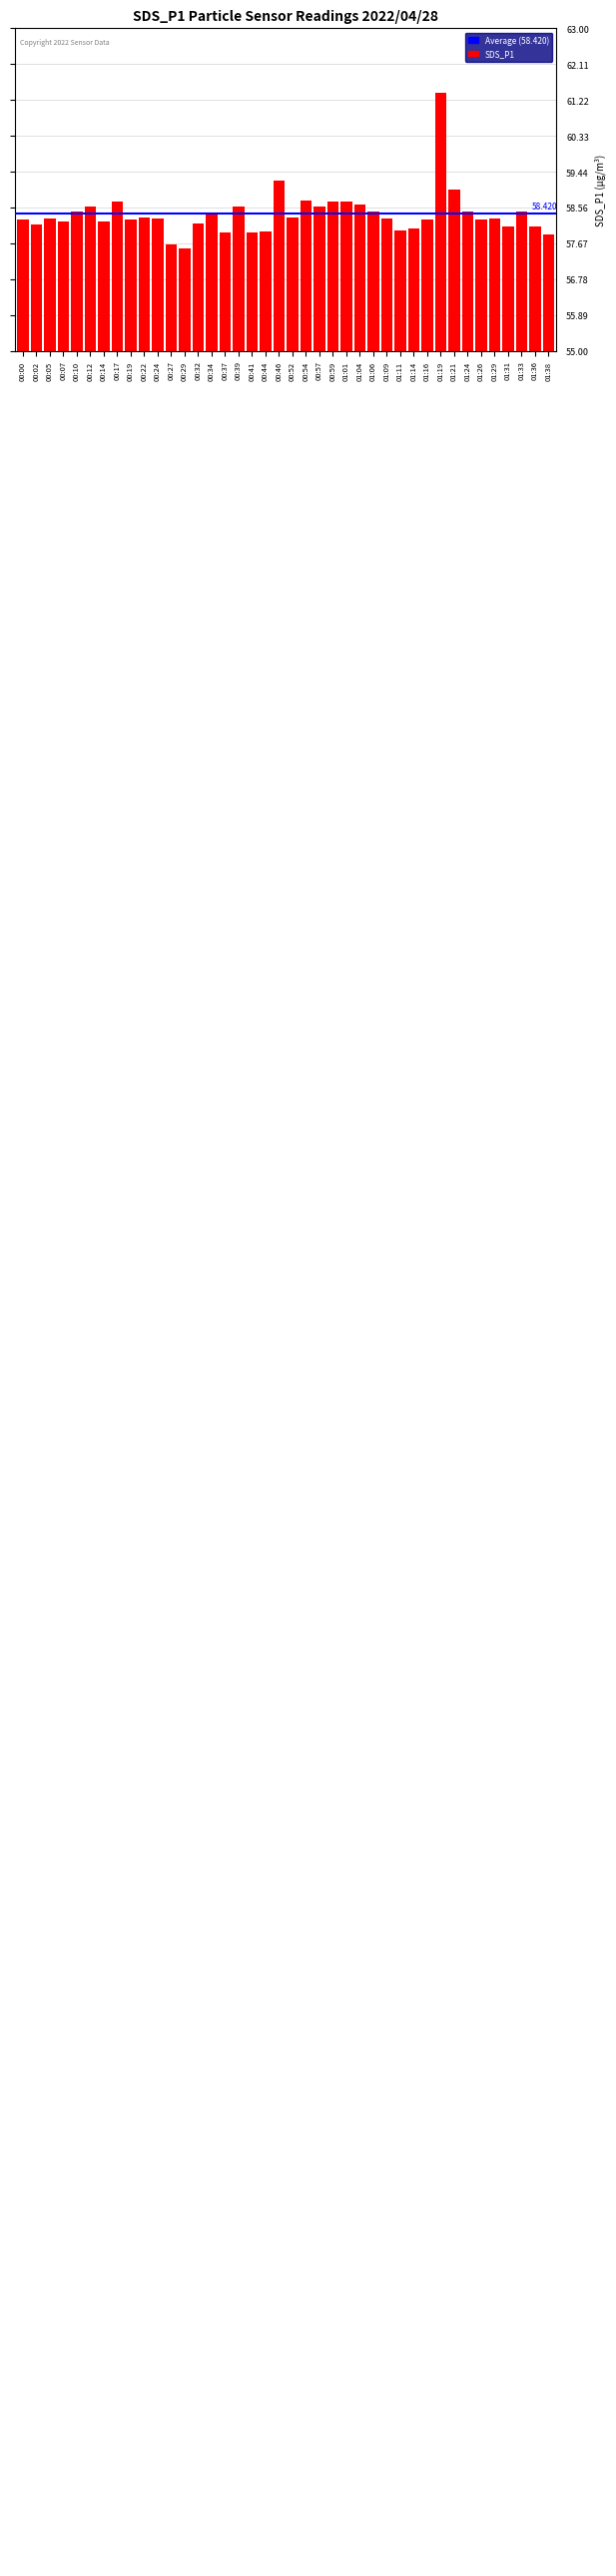

Between 00:24 and 00:46, which is larger?

00:46